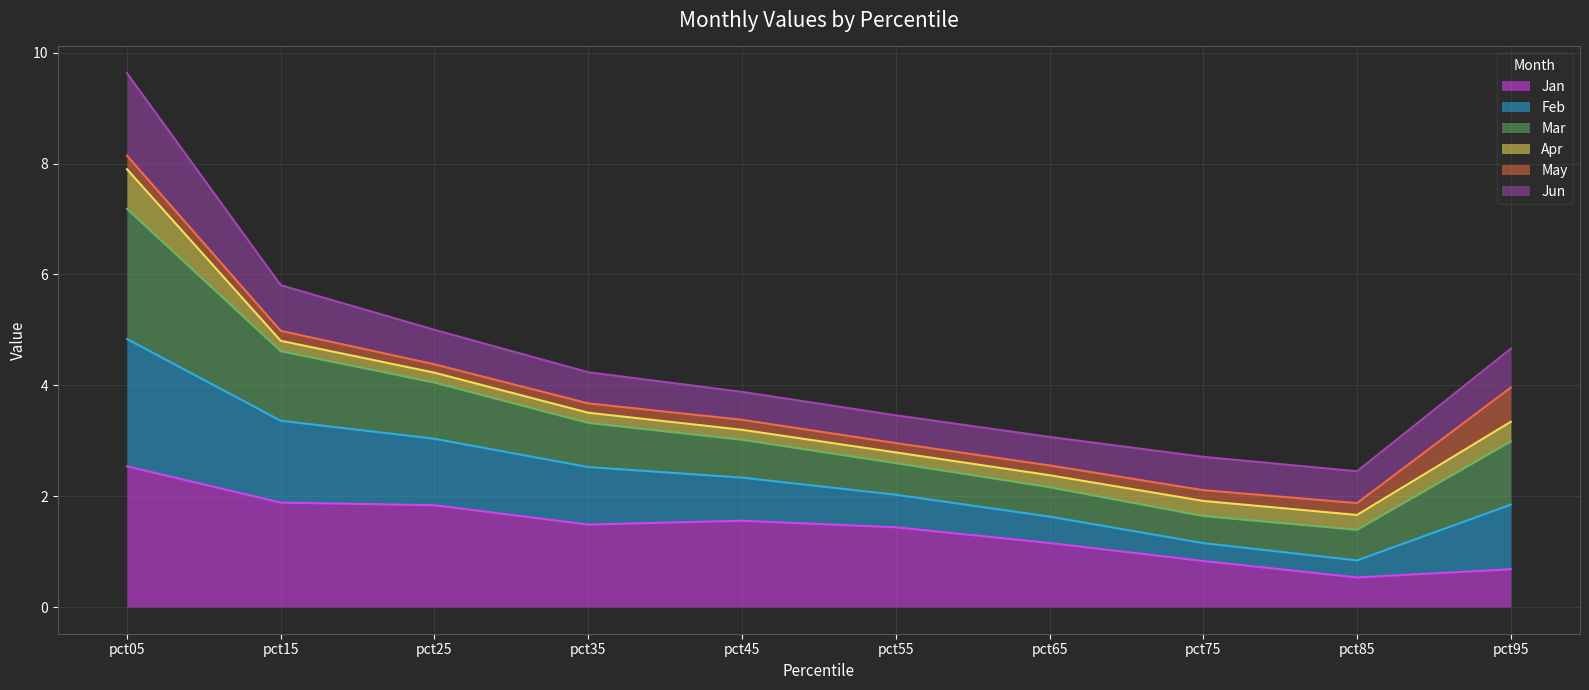

What is the spread (max minus min) of values at pct25?

3.2